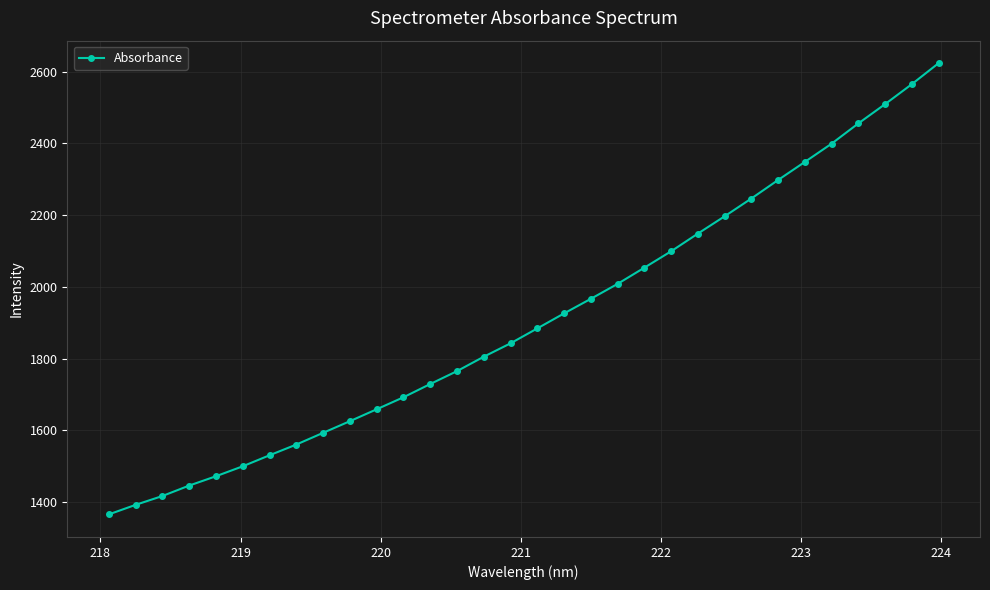

How many lines are shown in the chart?

1